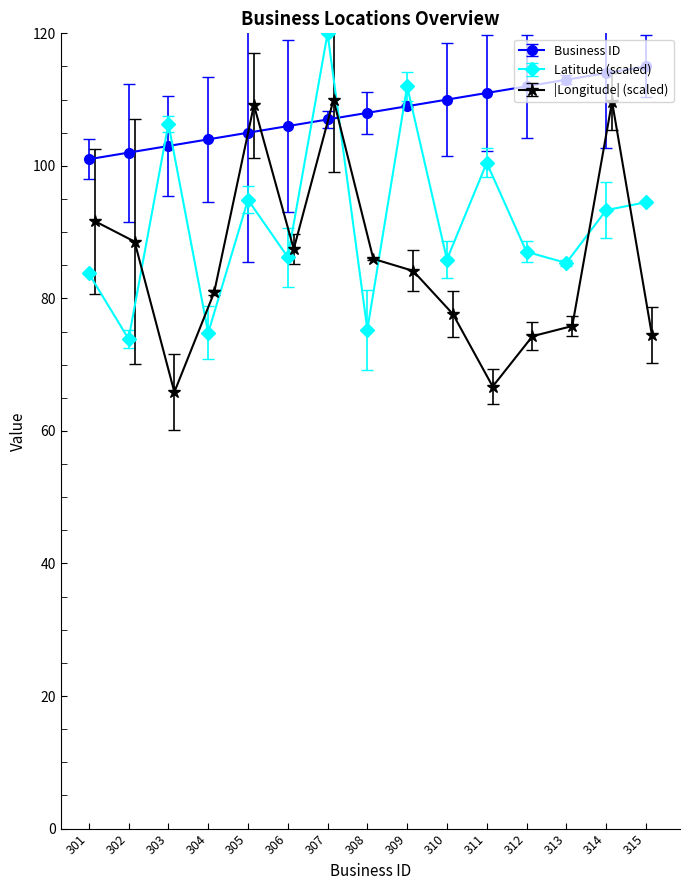

Between 312 and 304, which is larger?

312